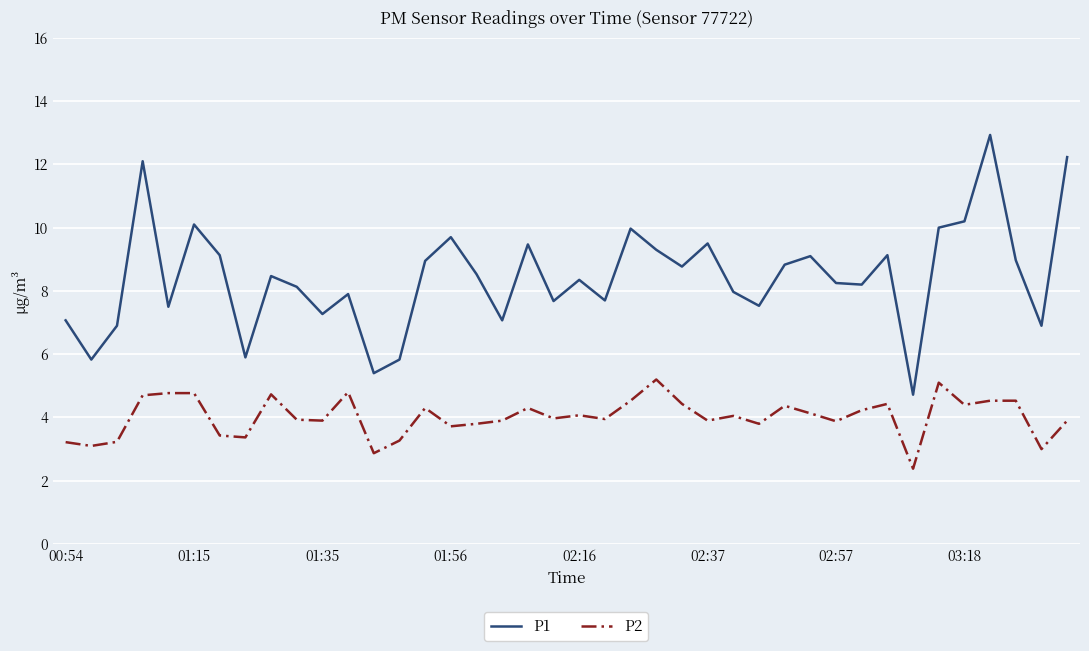

True or false: P2 and P1 cross at least once.

False